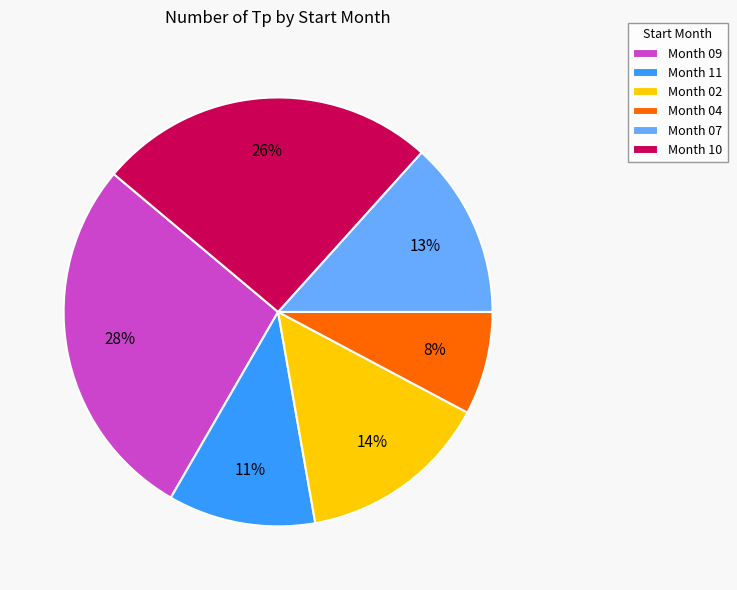

Combined, do Month 04 and Month 10 account for over 50%?

No